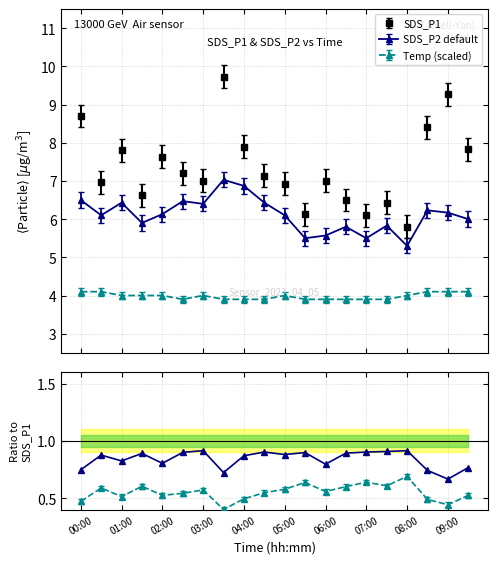

Between 08:00 and 03:00, which is larger?

03:00